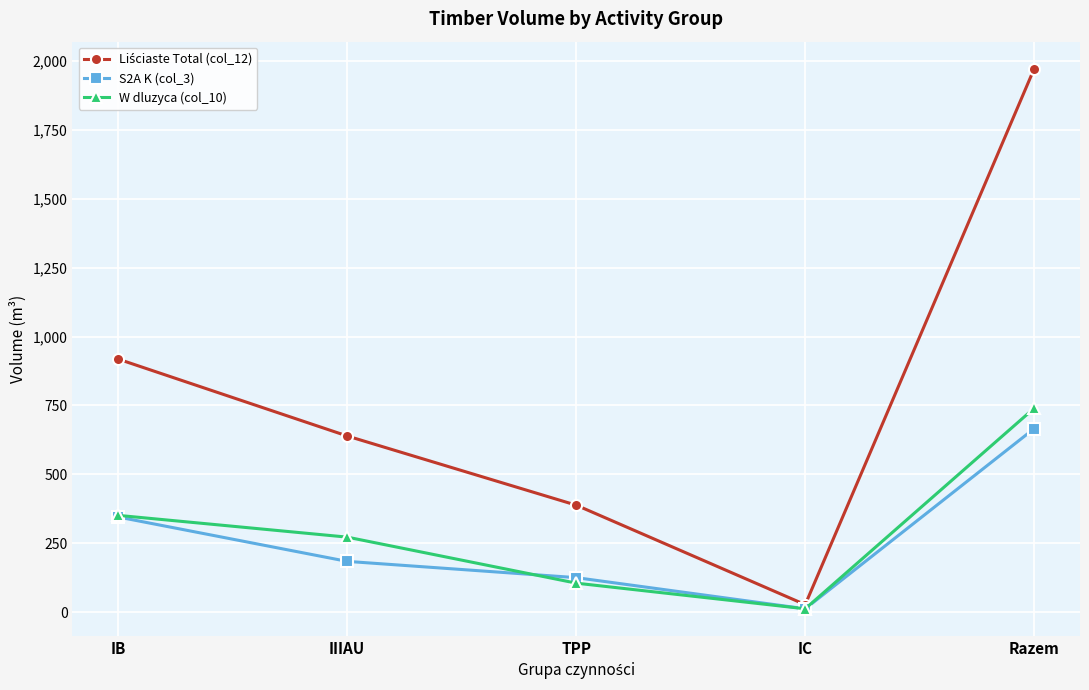

How many interior local valleys does the S2A K (col_3) series have?

1